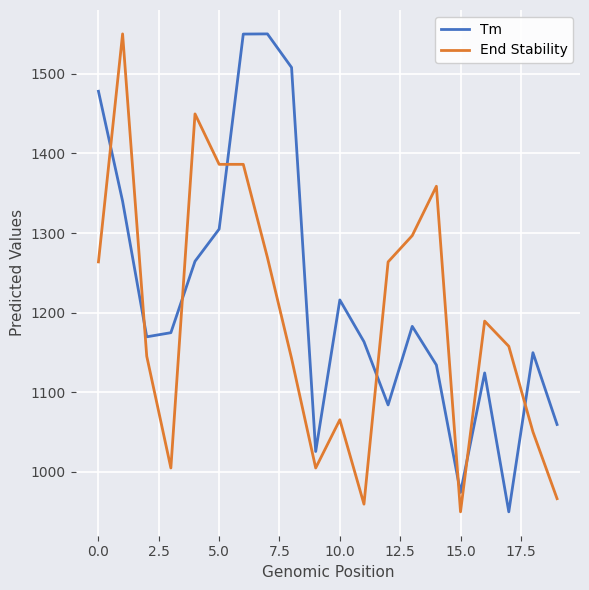

What is the sum of all End Stability values?

23861.9